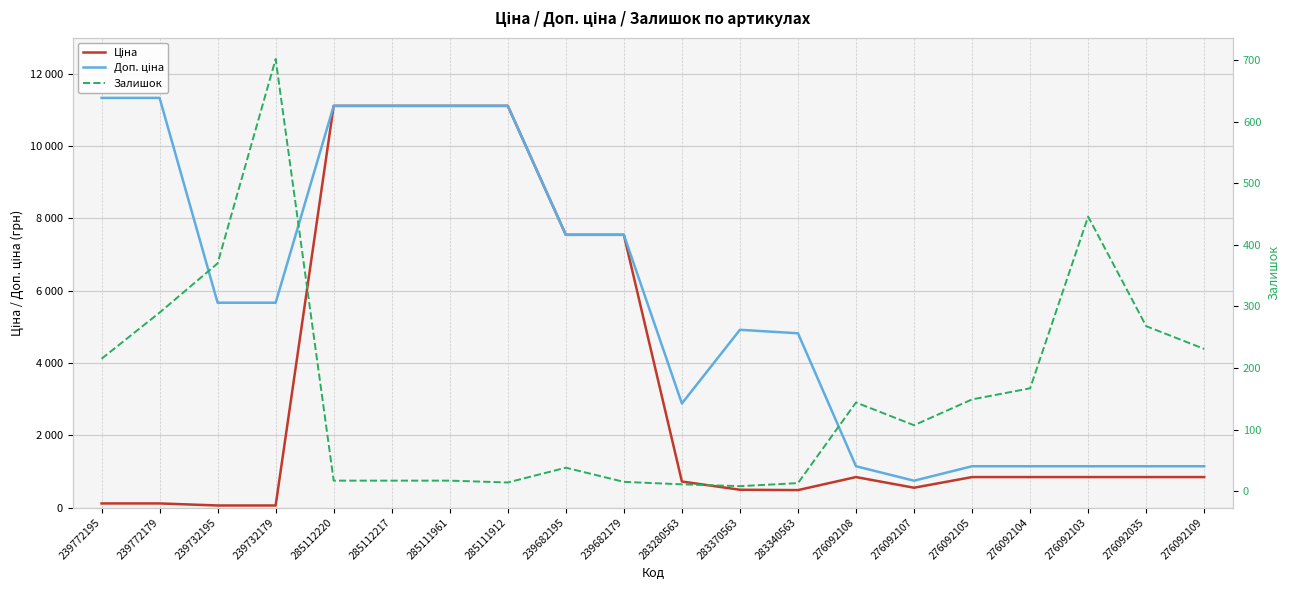

What is the value of the Залишок point at the 8th from the left?

14.0